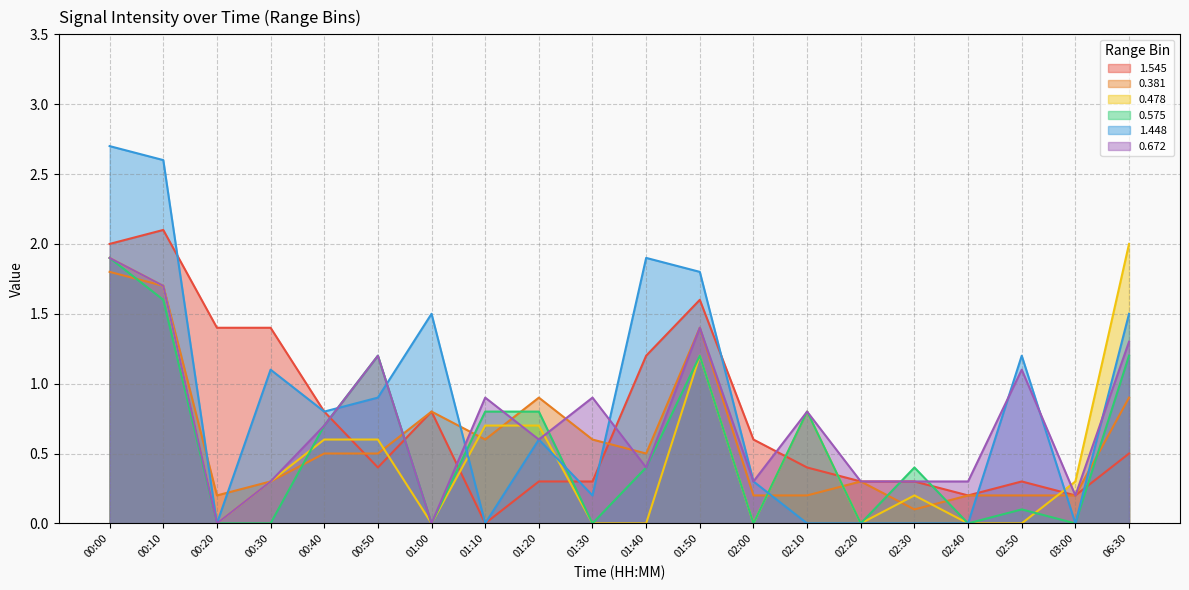

Rank the series by their maximum value, from lowest to highest.

0.381, 0.575, 0.672, 0.478, 1.545, 1.448